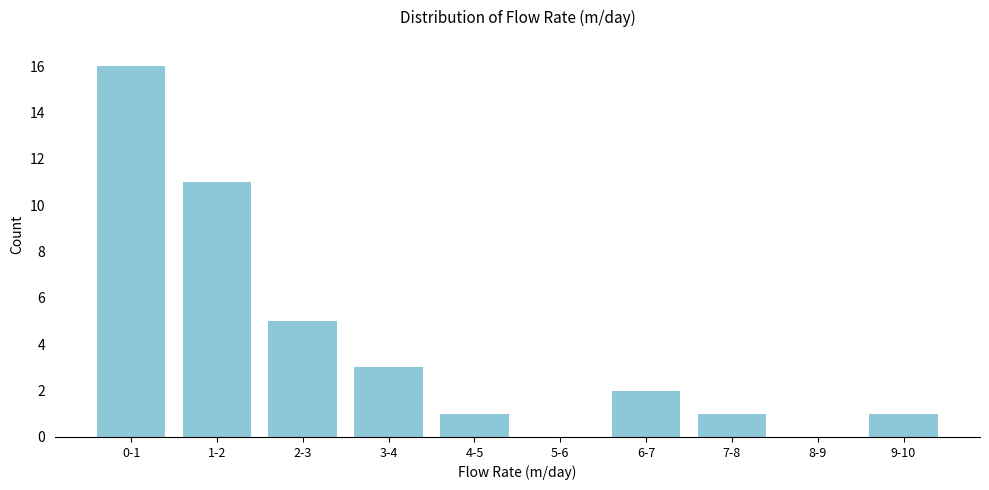

Reading right to left, list all the values displayed in this chart.

9-10=1	8-9=0	7-8=1	6-7=2	5-6=0	4-5=1	3-4=3	2-3=5	1-2=11	0-1=16